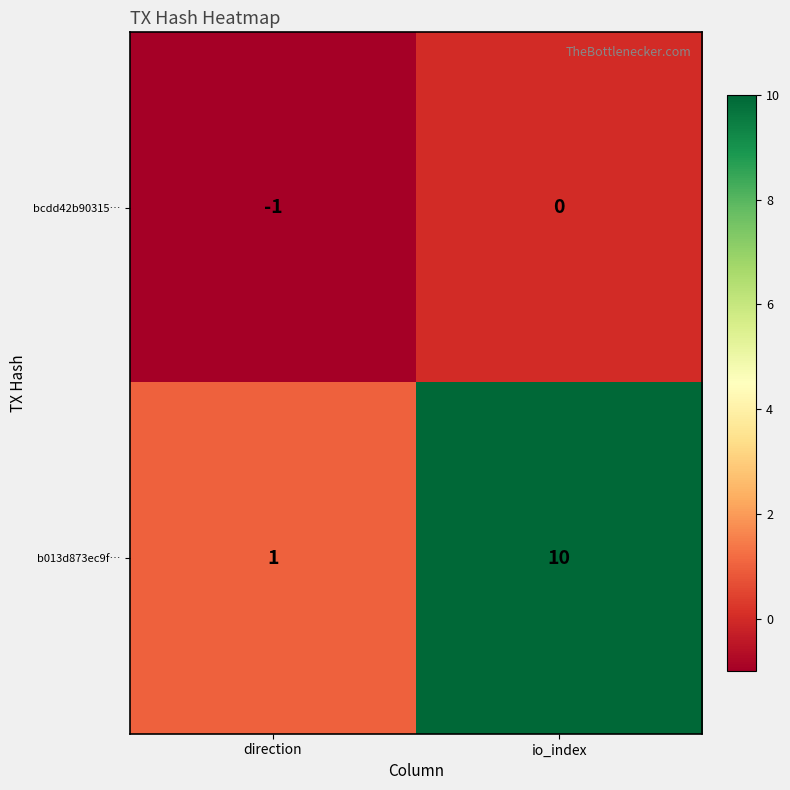

What is the sum of the b013d873ec9f… values at direction and io_index?

11